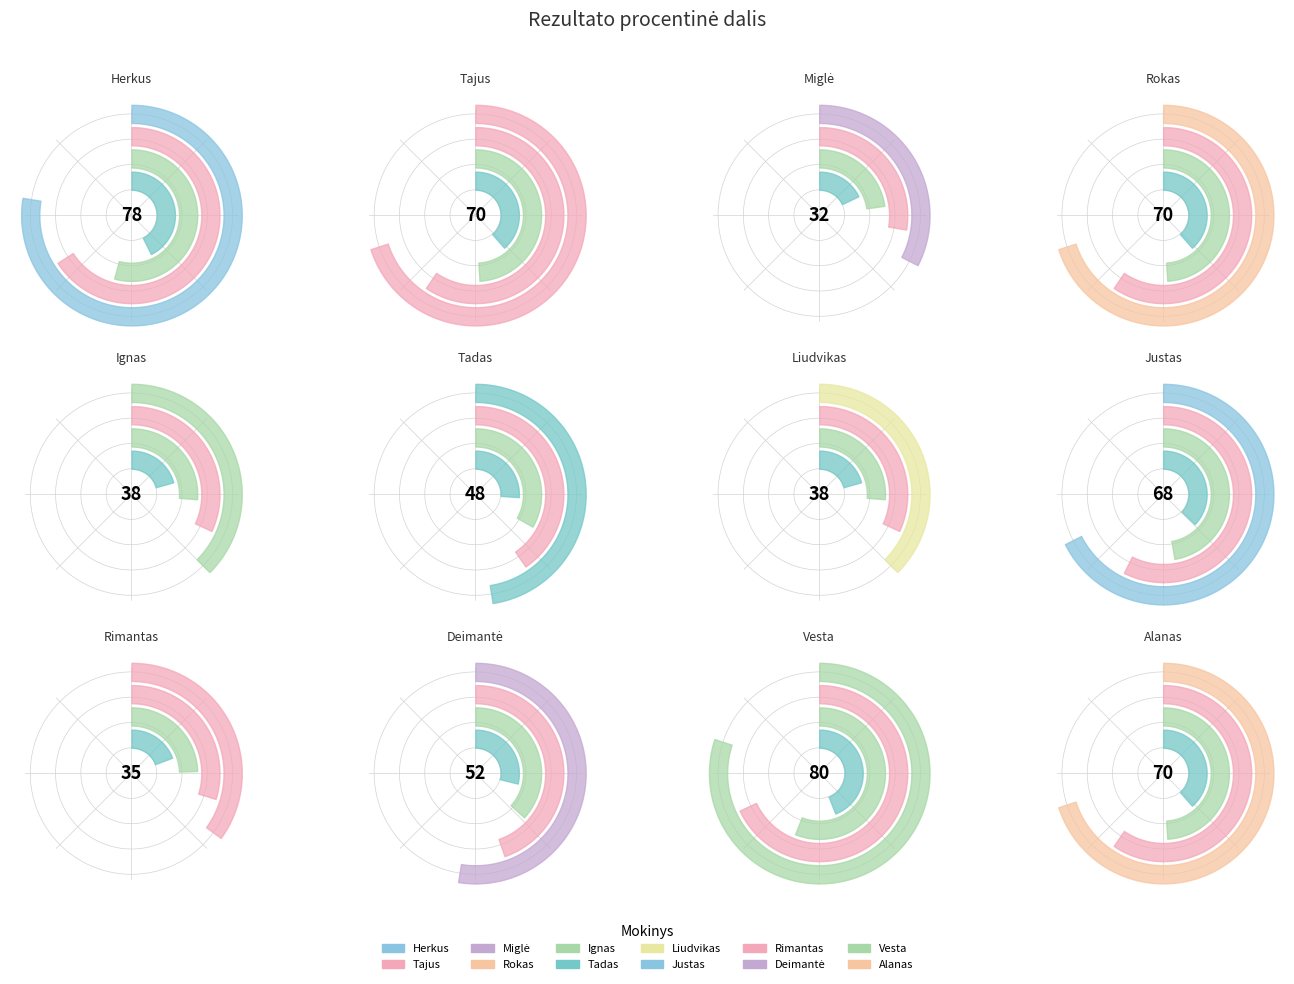

To the nearest percent, what is the combined percentage of Rimantas Rudenka and Tadas Pavlovas?

12%